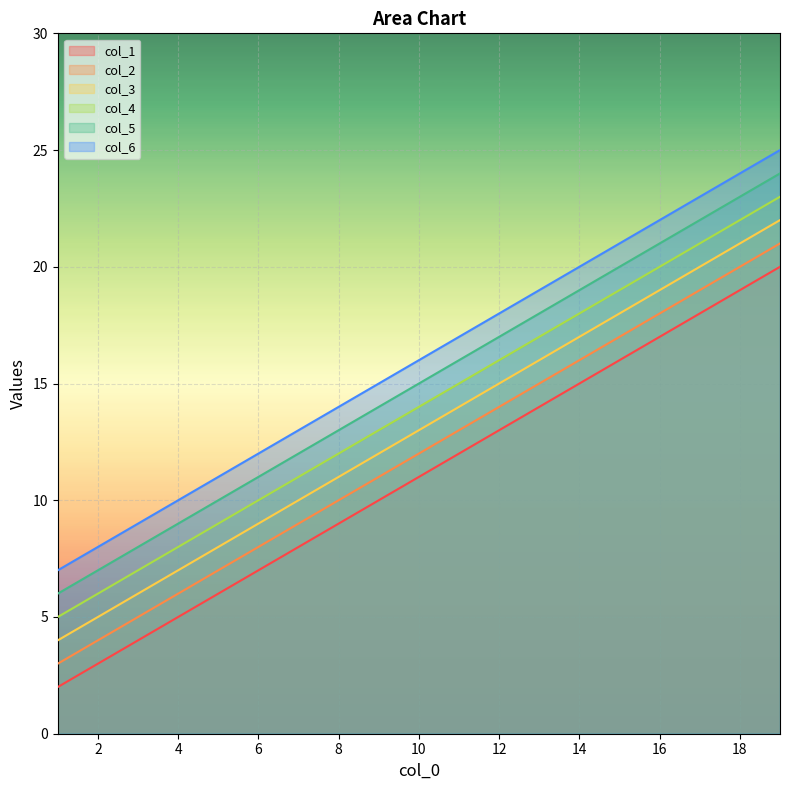

The col_4 series shows 14 at 10. True or false?

True